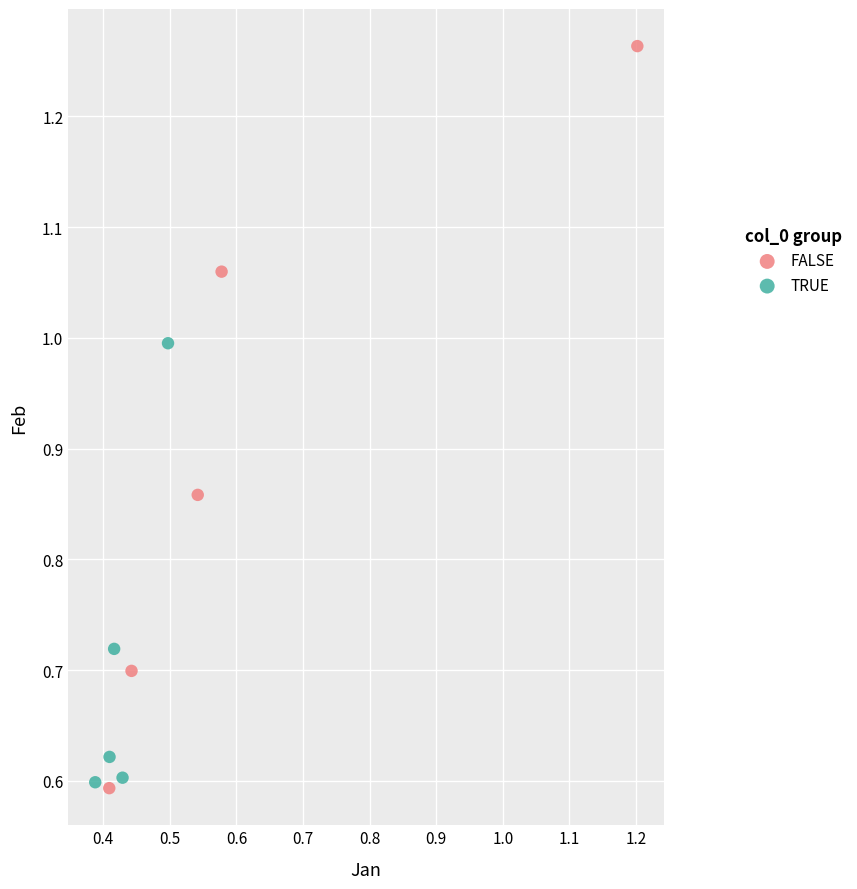

What are all the series names shown in the legend?

FALSE, TRUE